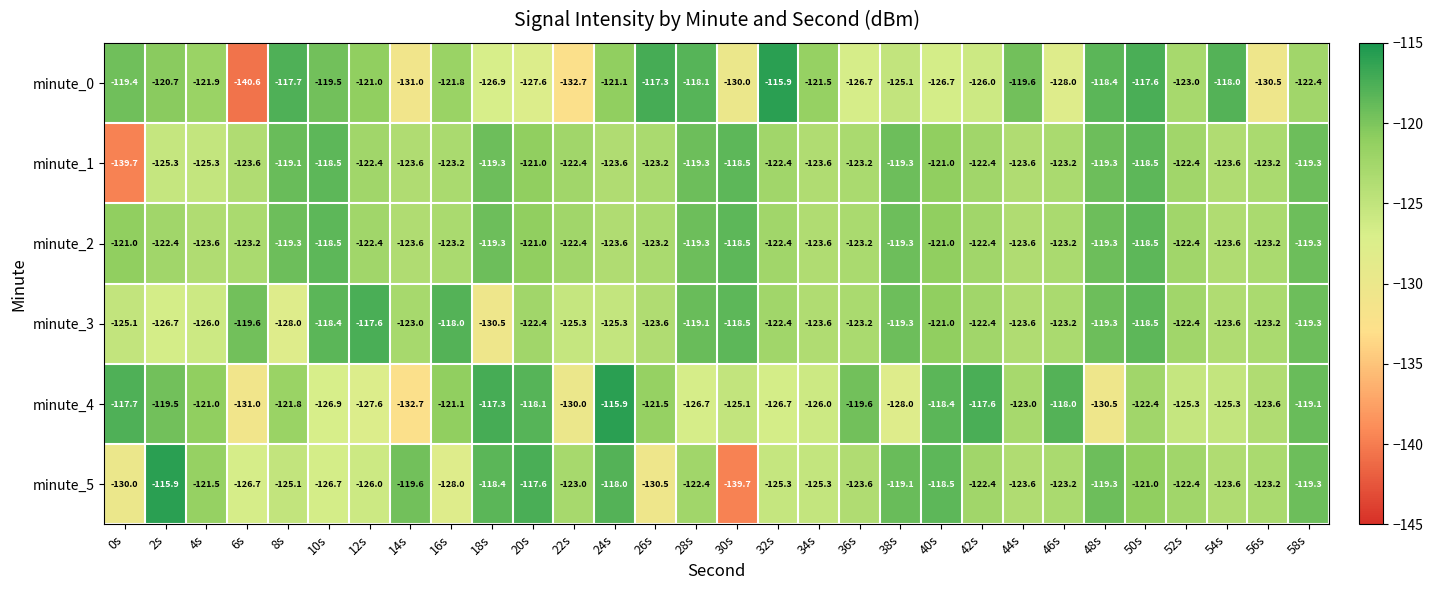

Which series has the widest spread of values?

minute_0